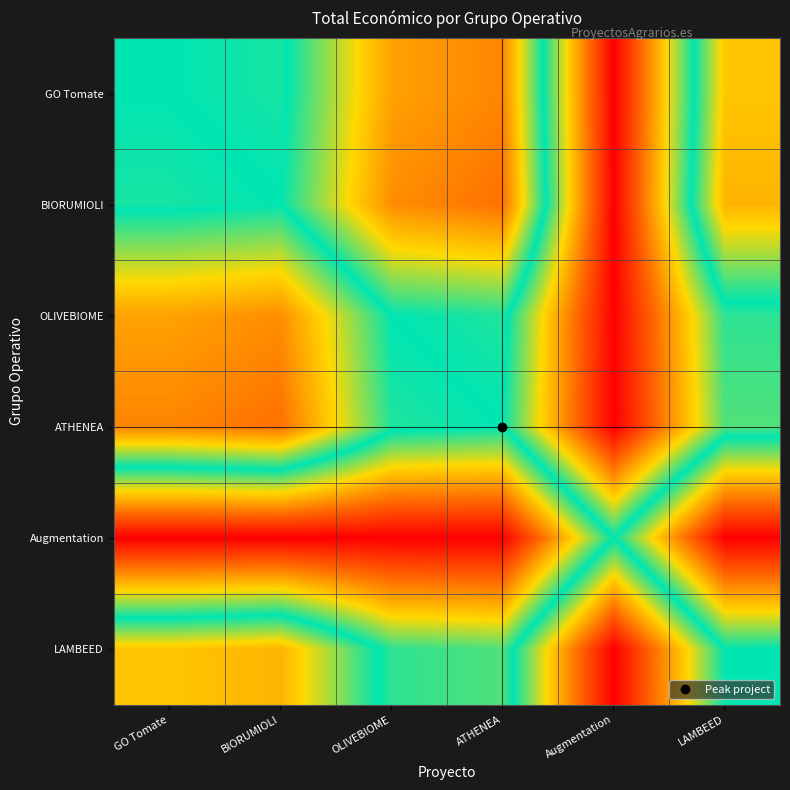

At which category is the sum across all series the highest?

Augmentation